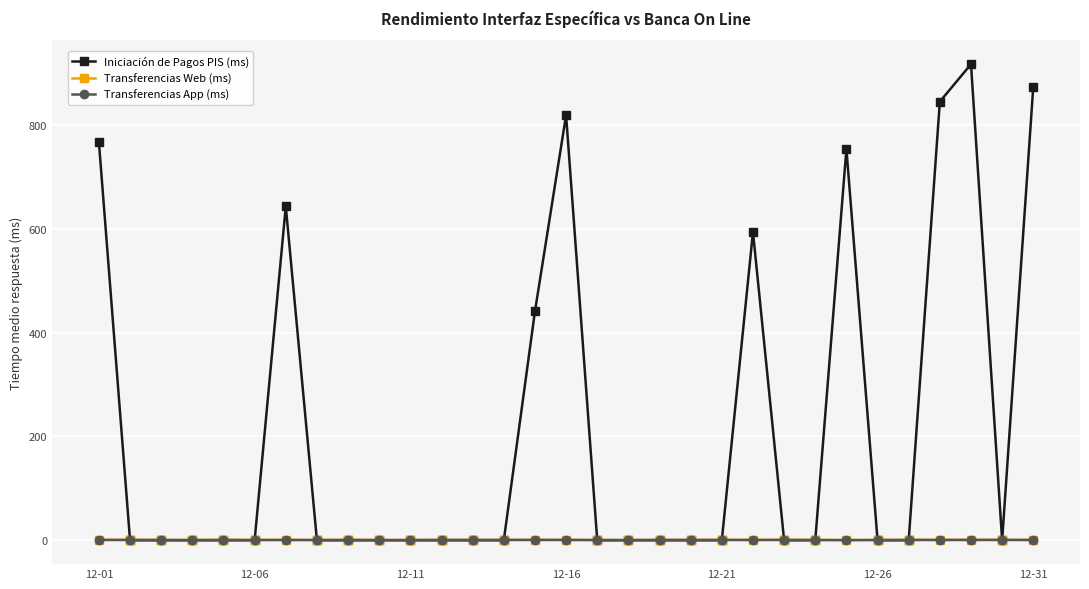

Is this an area chart (filled region under the line)?

No